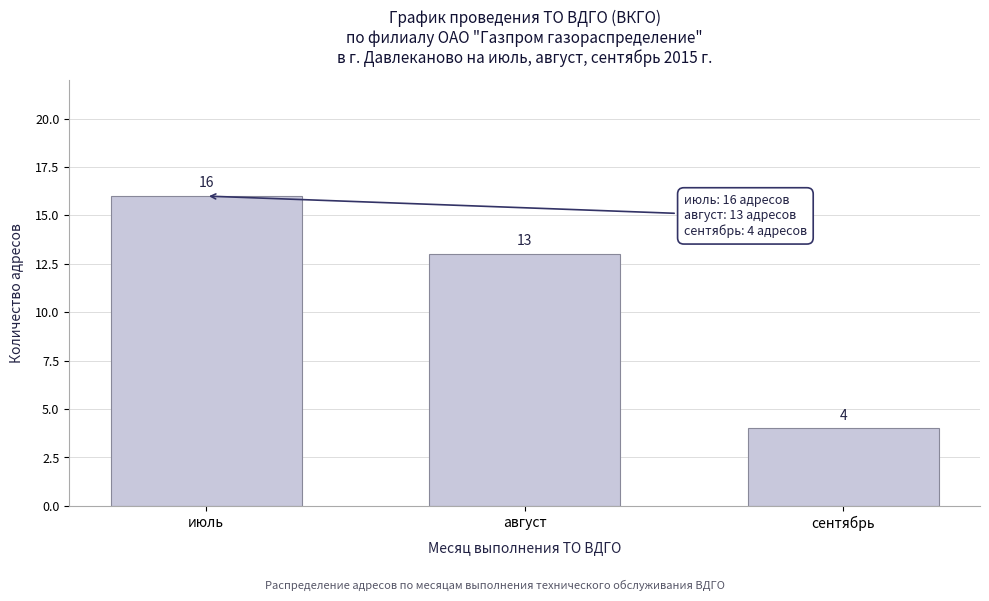

Reading left to right, transcribe all the data shown in this chart.

июль=16	август=13	сентябрь=4